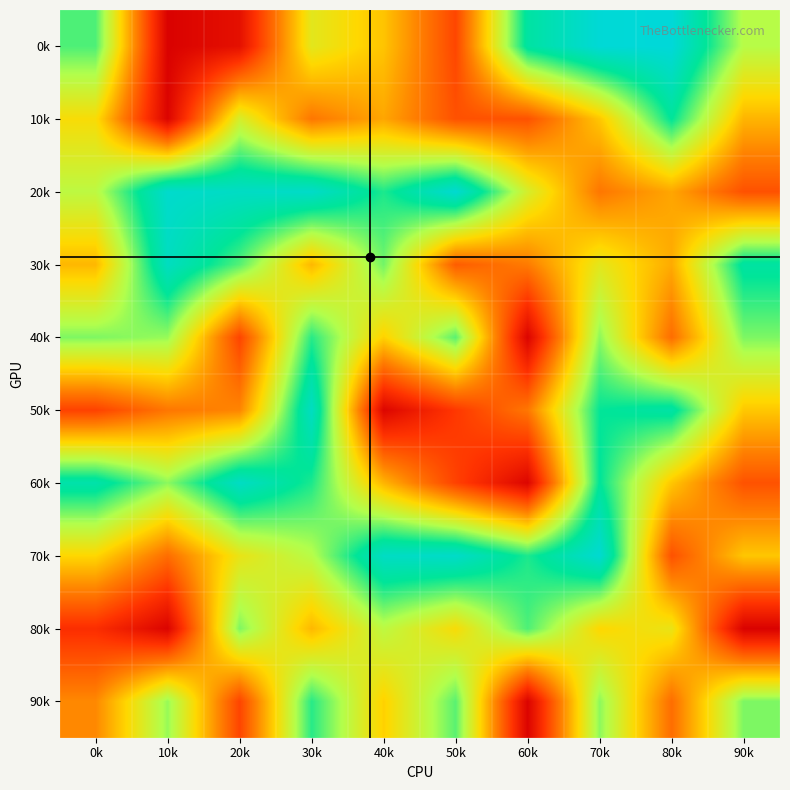

Rank the series at 70k from highest to lowest value.

0k, 70k, 60k, 50k, 40k, 90k, 30k, 80k, 10k, 20k